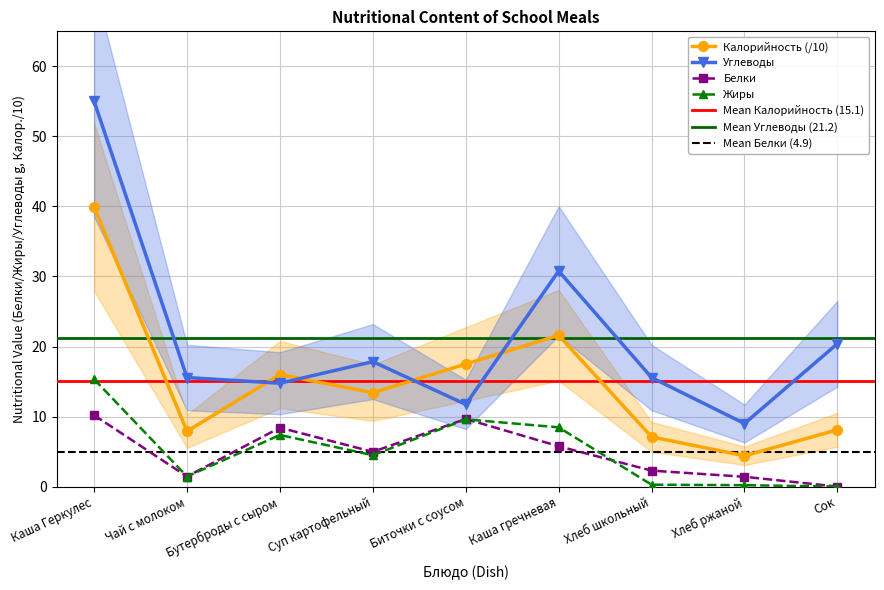

What value does the Жиры series have at Чай с молоком?

1.4